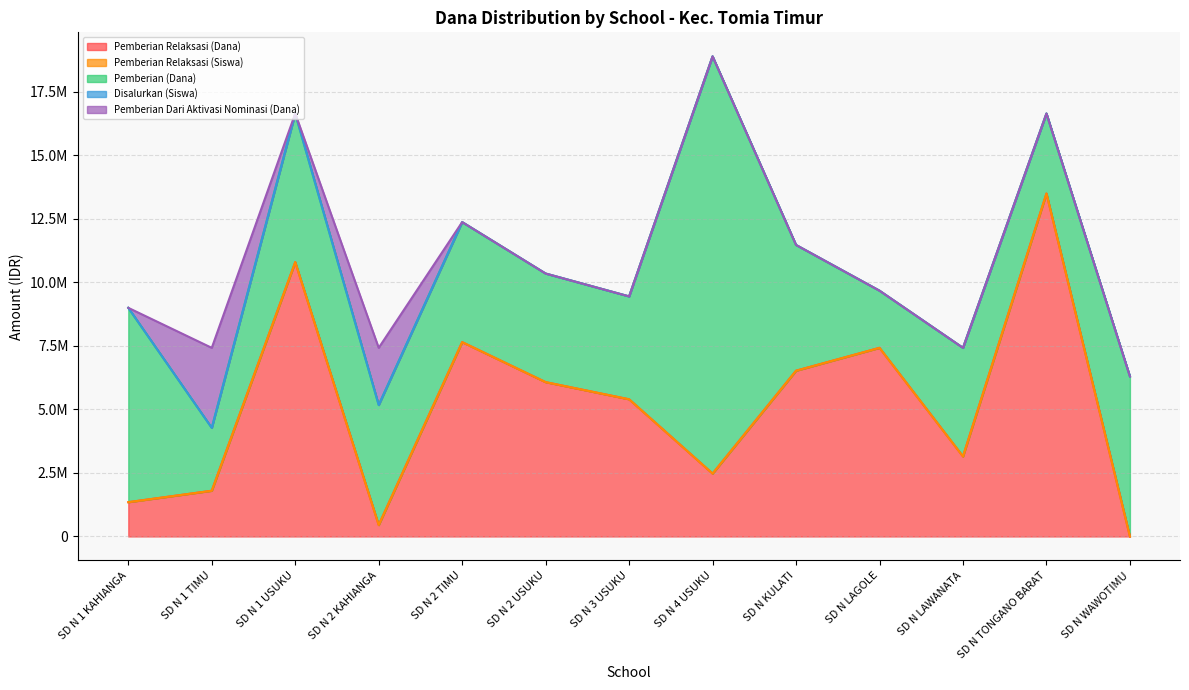

Does the chart have visible grid lines?

Yes